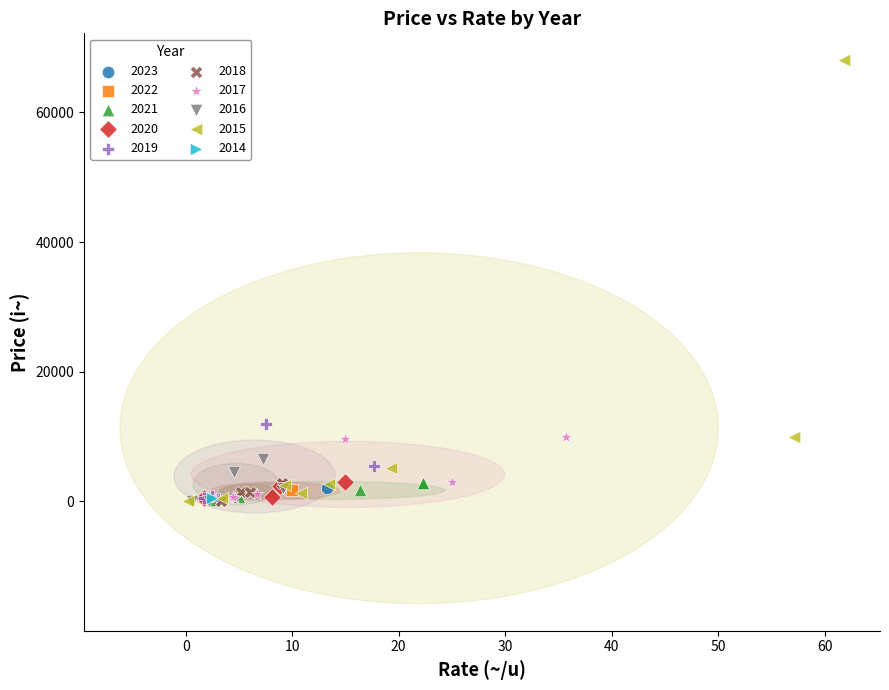

Which series reaches the maximum Y coordinate?

2015